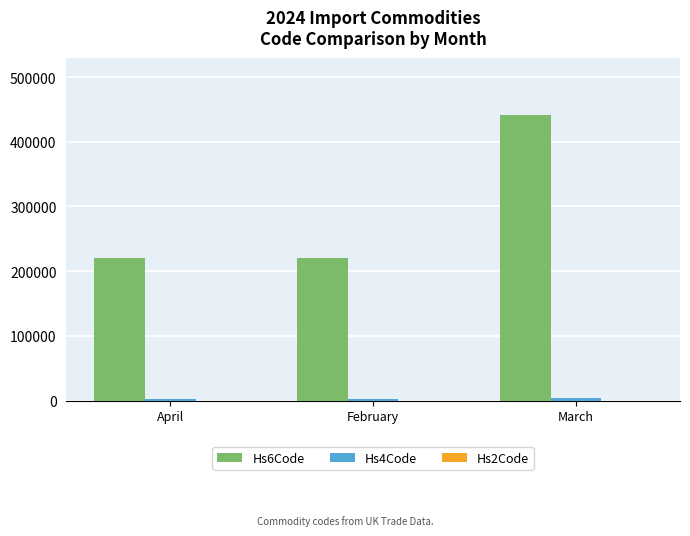

The value of Hs6Code at March is 160393. True or false?

False